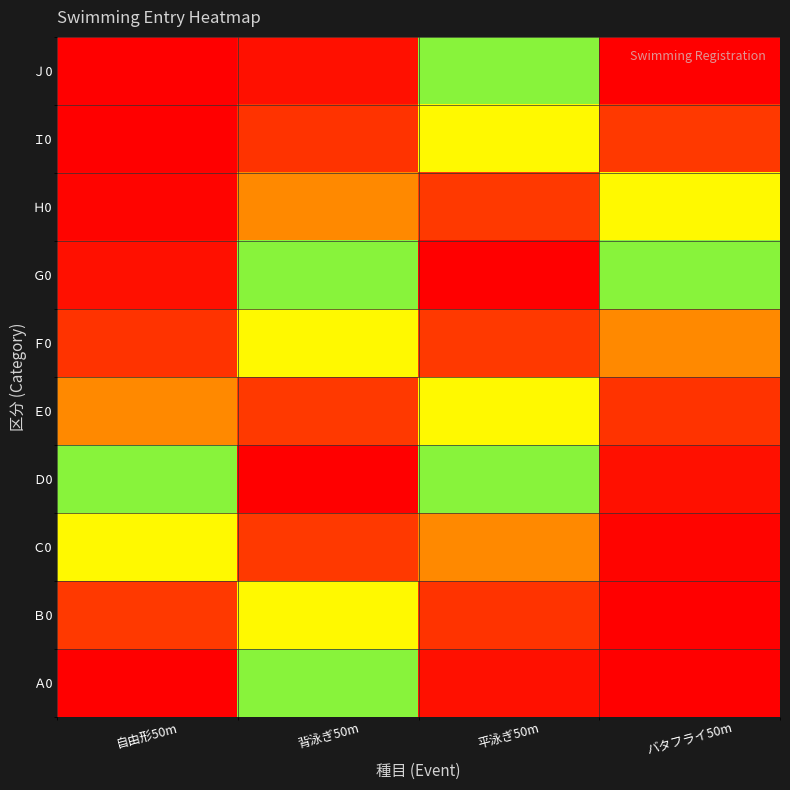

Reading left to right, extract all data points from this chart.

Ａ0: 自由形50m=1.0	背泳ぎ50m=0.4	平泳ぎ50m=0.0	バタフライ50m=0.0
Ｂ0: 自由形50m=0.9	背泳ぎ50m=0.7	平泳ぎ50m=0.1	バタフライ50m=0.0
Ｃ0: 自由形50m=0.7	背泳ぎ50m=0.9	平泳ぎ50m=0.2	バタフライ50m=0.0
Ｄ0: 自由形50m=0.4	背泳ぎ50m=1.0	平泳ぎ50m=0.4	バタフライ50m=0.0
Ｅ0: 自由形50m=0.2	背泳ぎ50m=0.9	平泳ぎ50m=0.7	バタフライ50m=0.1
Ｆ0: 自由形50m=0.1	背泳ぎ50m=0.7	平泳ぎ50m=0.9	バタフライ50m=0.2
Ｇ0: 自由形50m=0.0	背泳ぎ50m=0.4	平泳ぎ50m=1.0	バタフライ50m=0.4
Ｈ0: 自由形50m=0.0	背泳ぎ50m=0.2	平泳ぎ50m=0.9	バタフライ50m=0.7
Ｉ0: 自由形50m=0.0	背泳ぎ50m=0.1	平泳ぎ50m=0.7	バタフライ50m=0.9
Ｊ0: 自由形50m=0.0	背泳ぎ50m=0.0	平泳ぎ50m=0.4	バタフライ50m=1.0